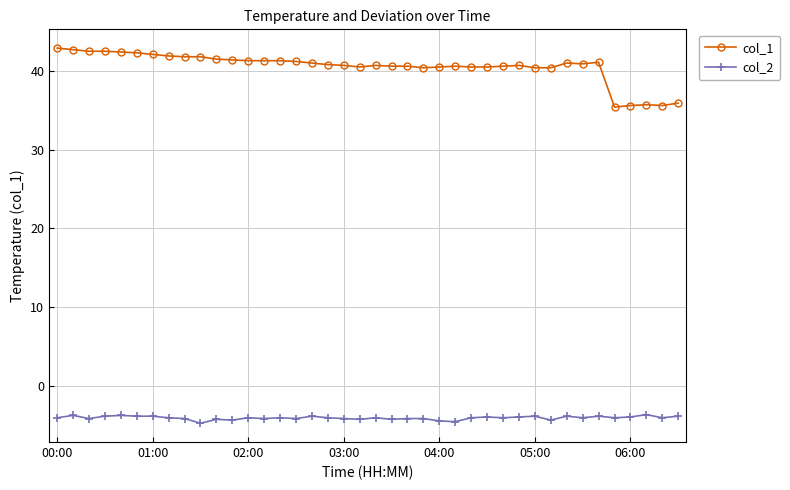

Does the chart have visible grid lines?

Yes